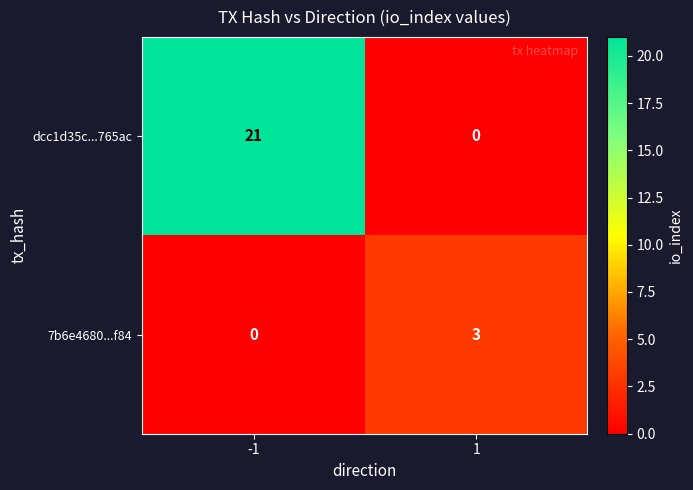

What is the difference between the highest and lowest values at 1?

3